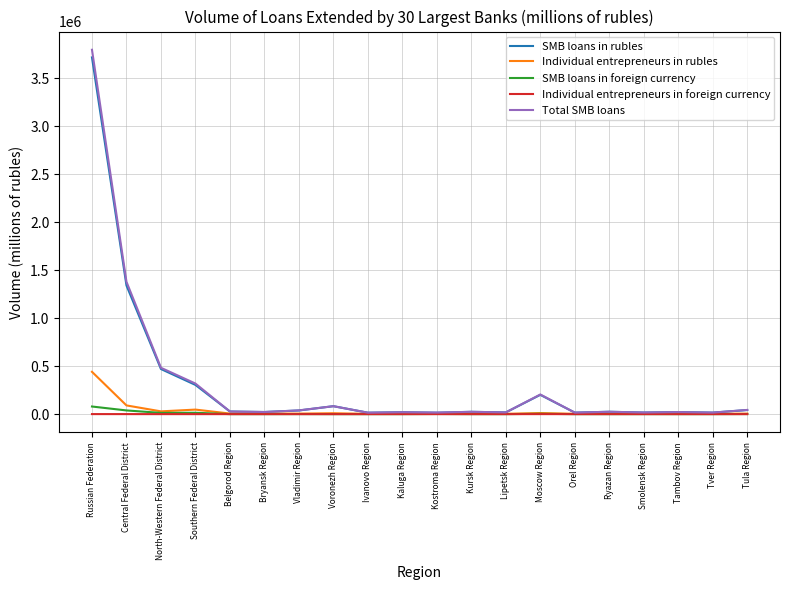

Which label corresponds to the largest value in the chart?

Russian Federation